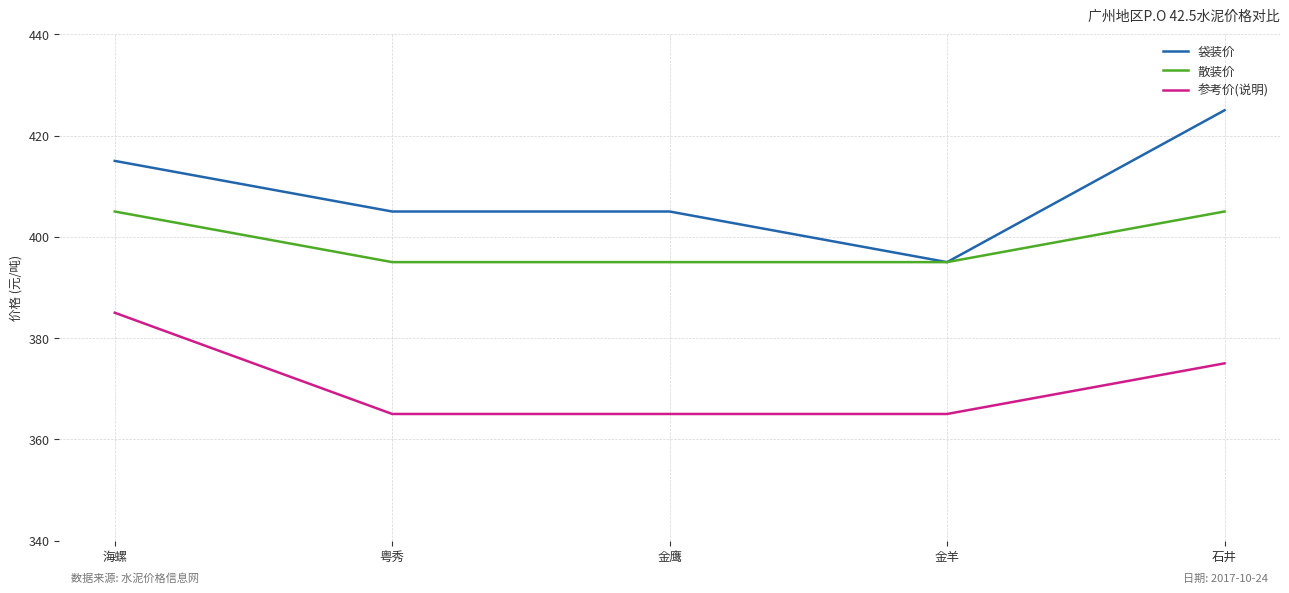

Rank the series by their average value, from highest to lowest.

袋装价, 散装价, 参考价(说明)